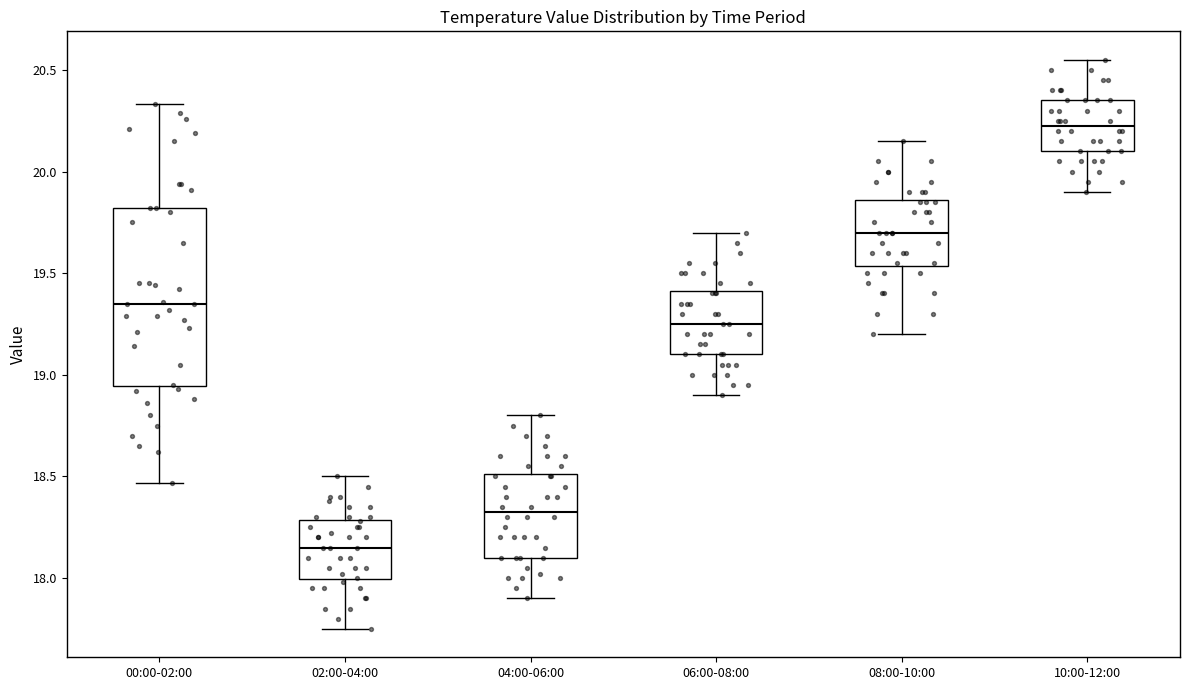

Reading left to right, transcribe this box plot: for each box, give where its median line is, the range the box spans, and where its two whiskers end, as read against the y-axis. The values are not printed on the chart, so give them approximately, as read against the axis.

00:00-02:00: median 19.35, box 18.95 to 19.80, whiskers 18.45 to 20.35
02:00-04:00: median 18.15, box 18.00 to 18.30, whiskers 17.75 to 18.50
04:00-06:00: median 18.35, box 18.10 to 18.50, whiskers 17.90 to 18.80
06:00-08:00: median 19.25, box 19.10 to 19.40, whiskers 18.90 to 19.70
08:00-10:00: median 19.70, box 19.55 to 19.85, whiskers 19.20 to 20.15
10:00-12:00: median 20.25, box 20.10 to 20.35, whiskers 19.90 to 20.55